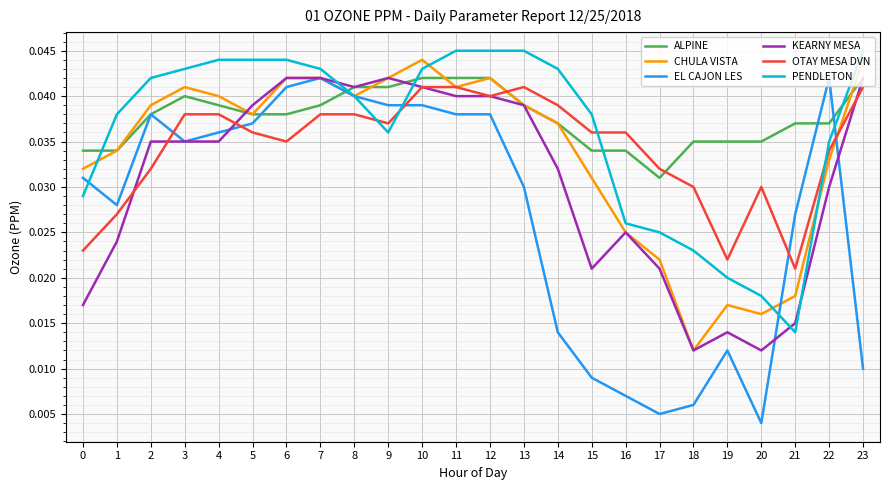

Which series has the largest total across all categories?

ALPINE